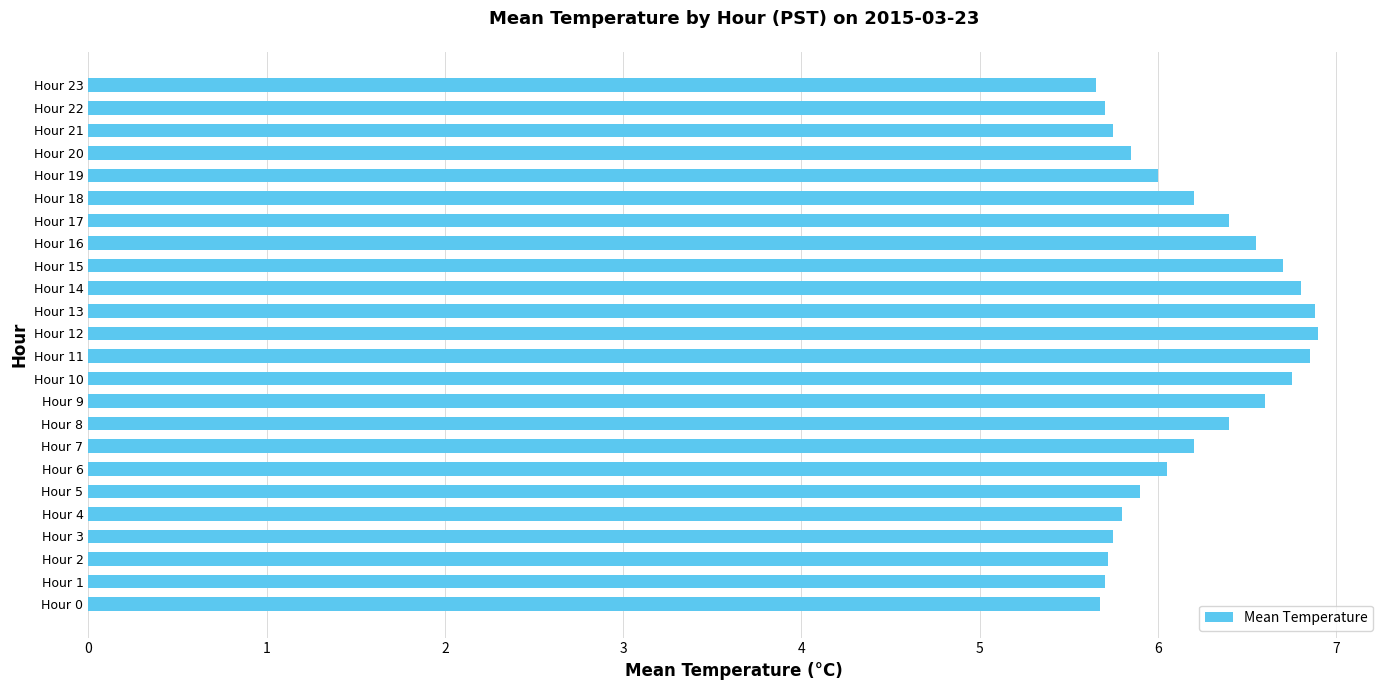

What is the smallest value displayed?

5.7